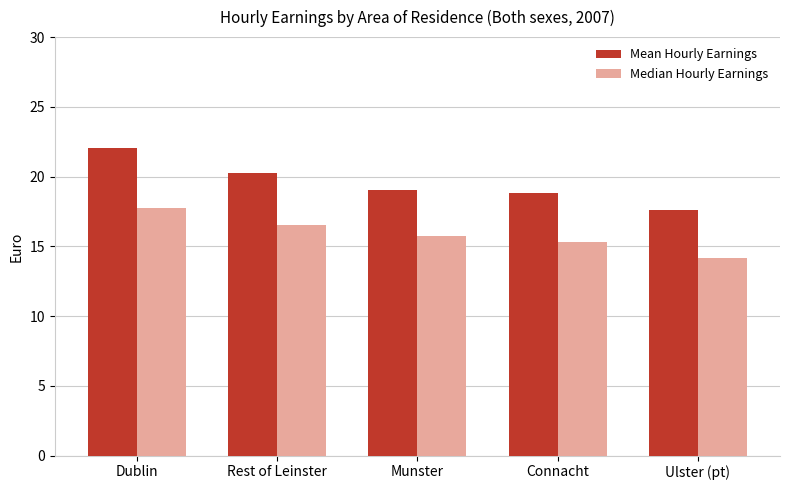

How many series are shown in this chart?

2